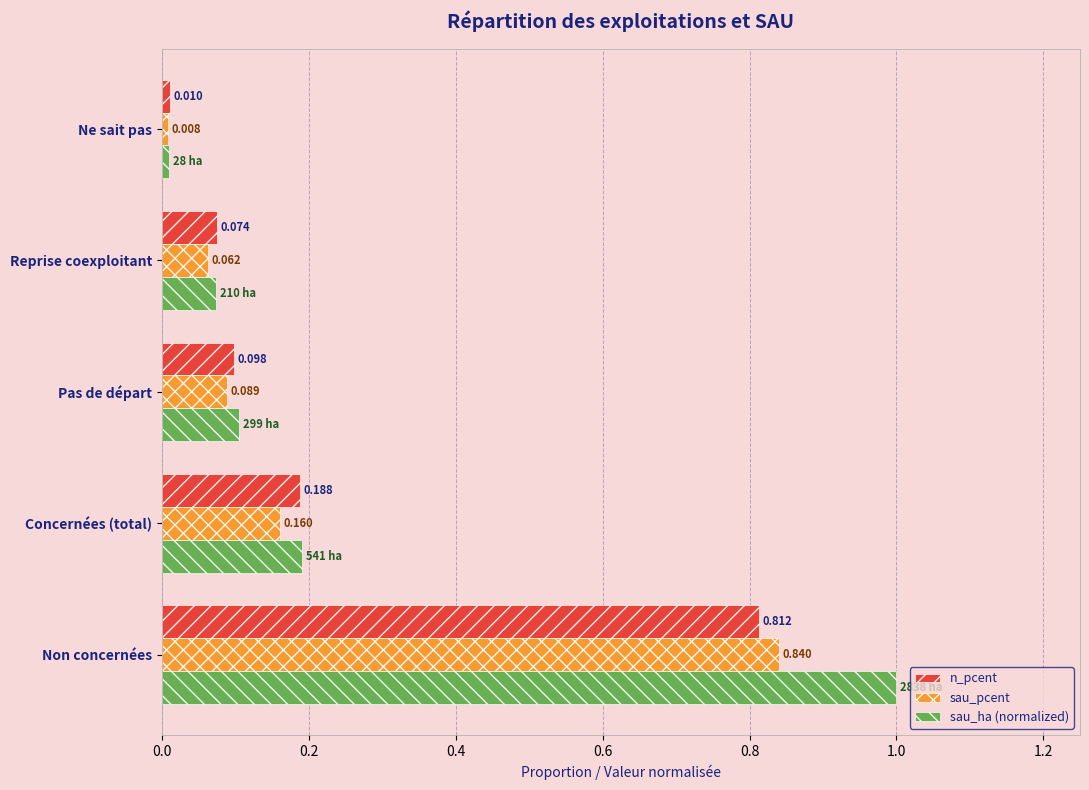

Which category has the lowest value in the n_pcent series?

Ne sait pas